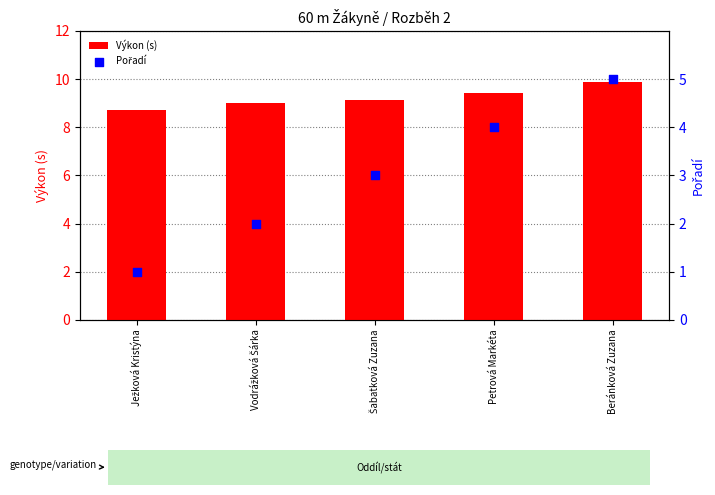

Is the value of Pořadí at Šabatková Zuzana greater than the value of Výkon (s) at Vodrážková Šárka?

No